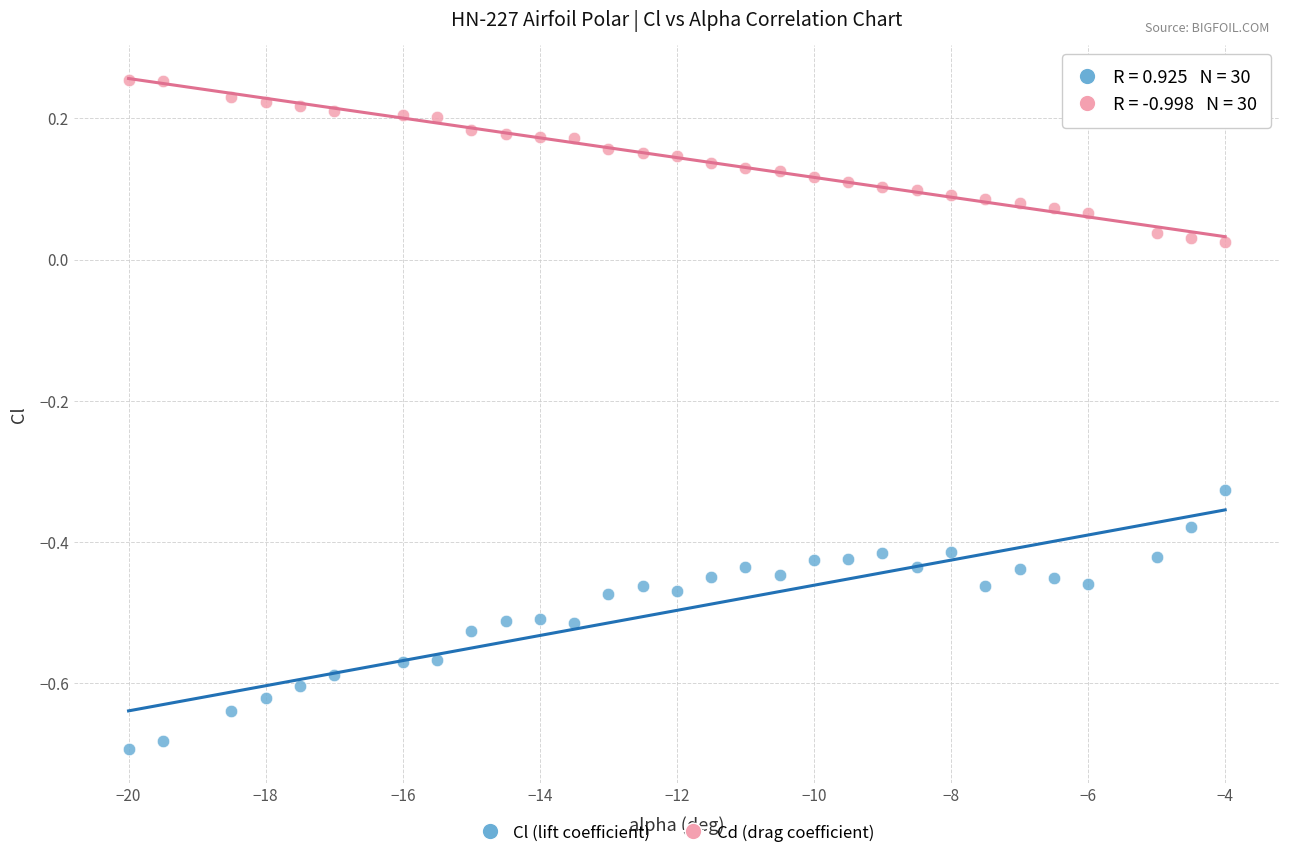

Across all data points, what is the range of Y values (max minus min)?

0.9